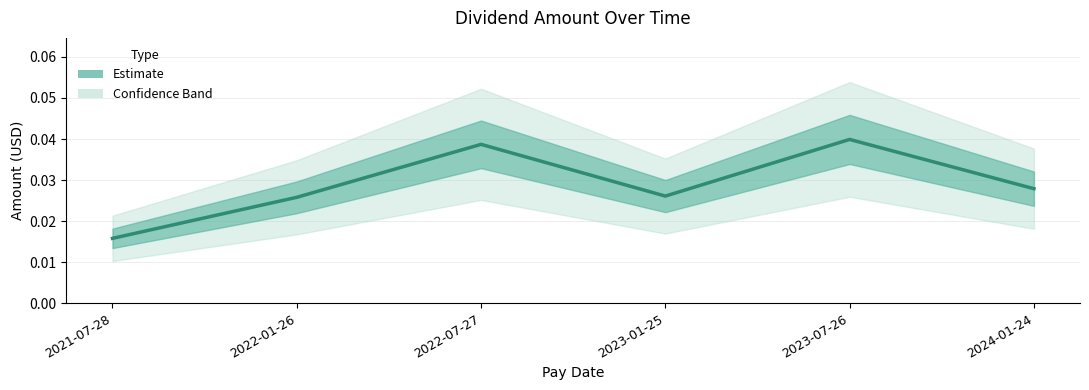

Reading left to right, what are all the values shown in this chart?

2021-07-28=0.0	2022-01-26=0.0	2022-07-27=0.0	2023-01-25=0.0	2023-07-26=0.0	2024-01-24=0.0